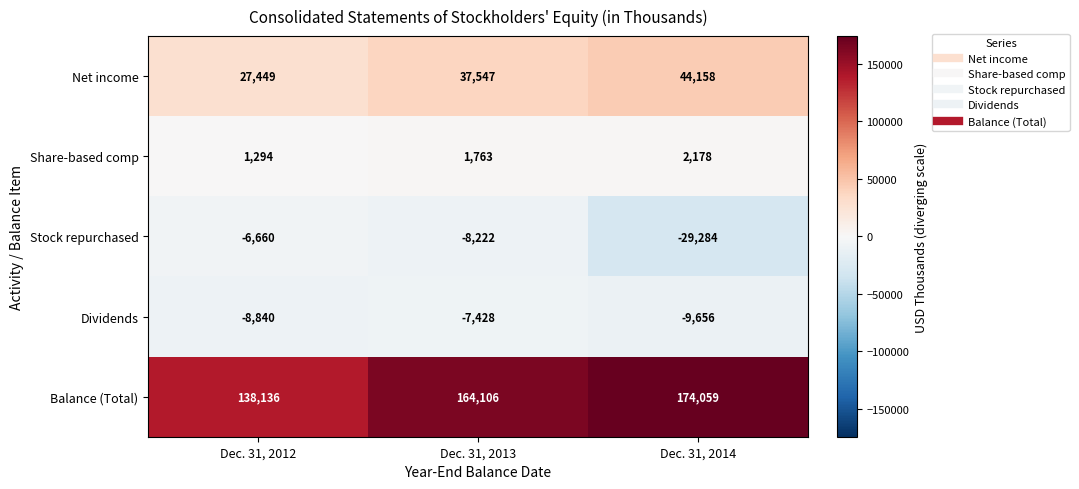

At which category is the sum across all series the highest?

Dec. 31, 2013